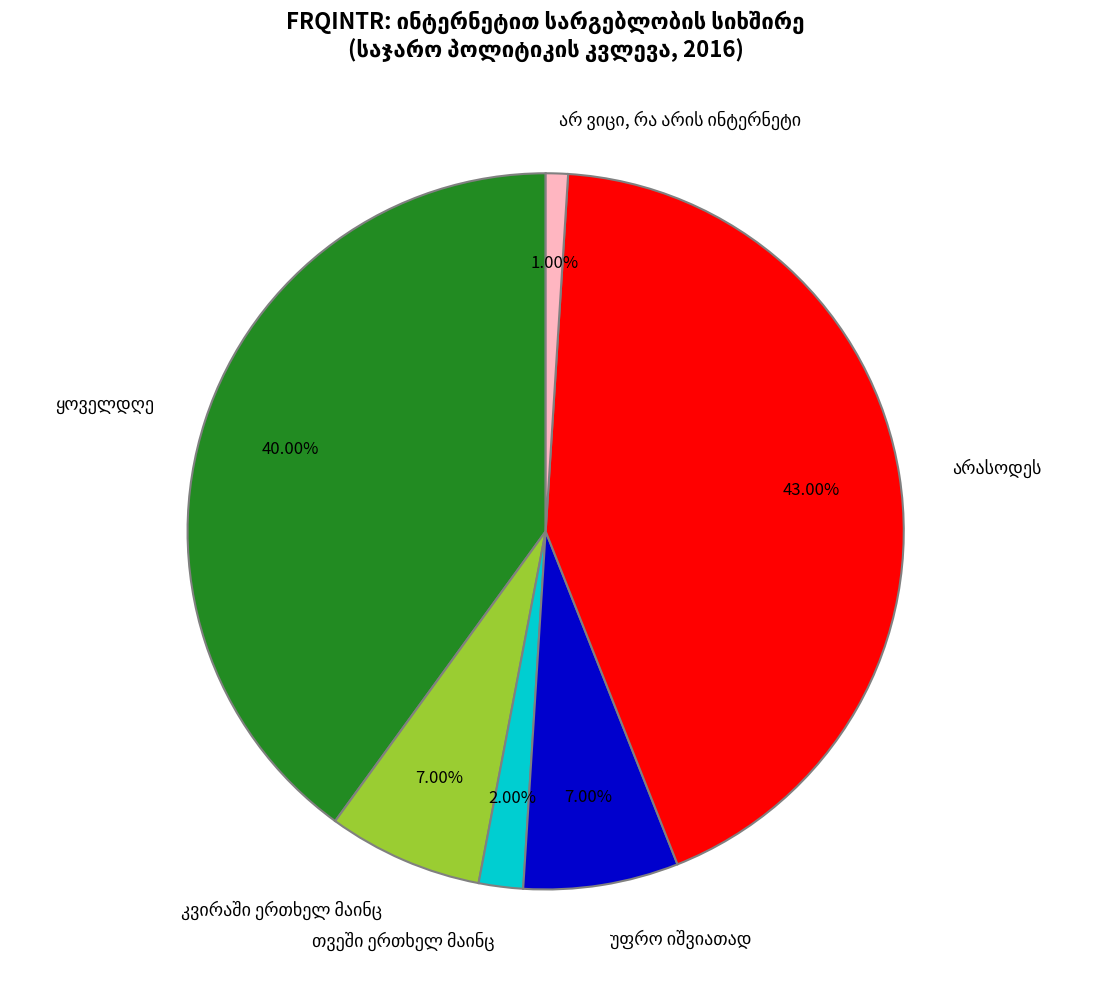

Does any single category account for the majority?

No